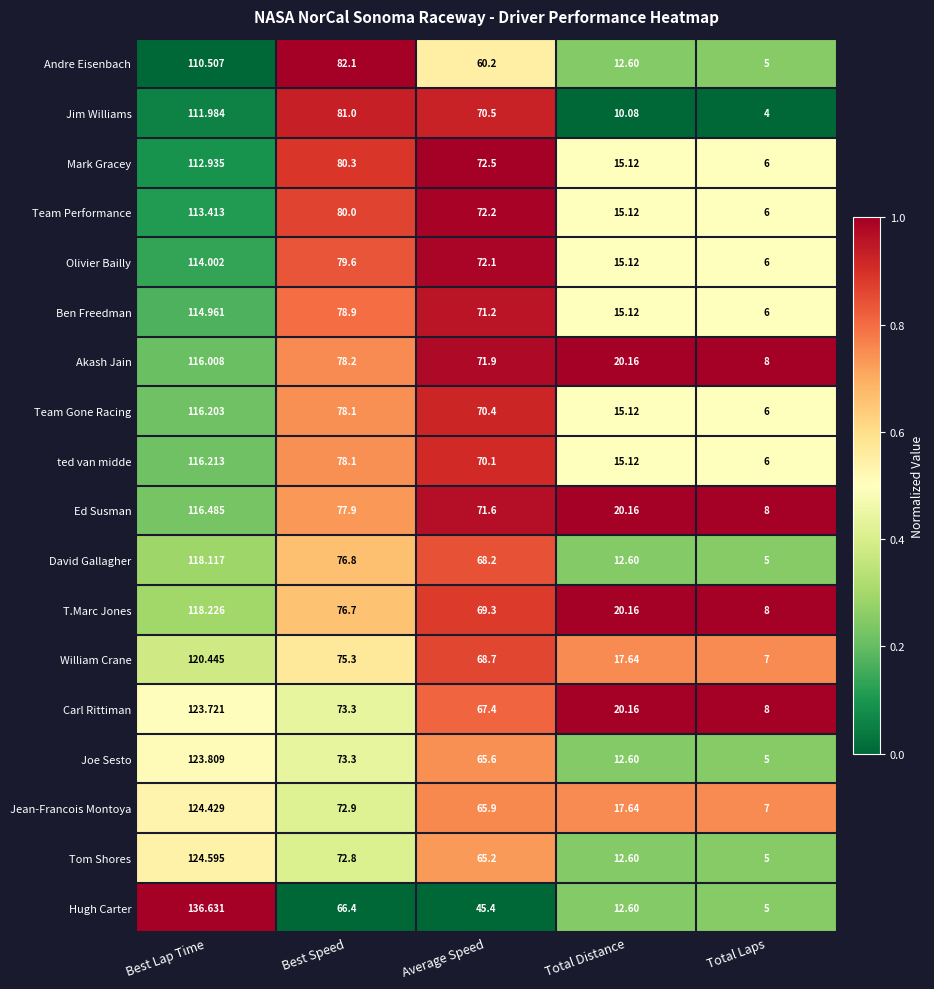

Between Average Speed and Total Distance, which series saw the biggest shift?

Jim Williams